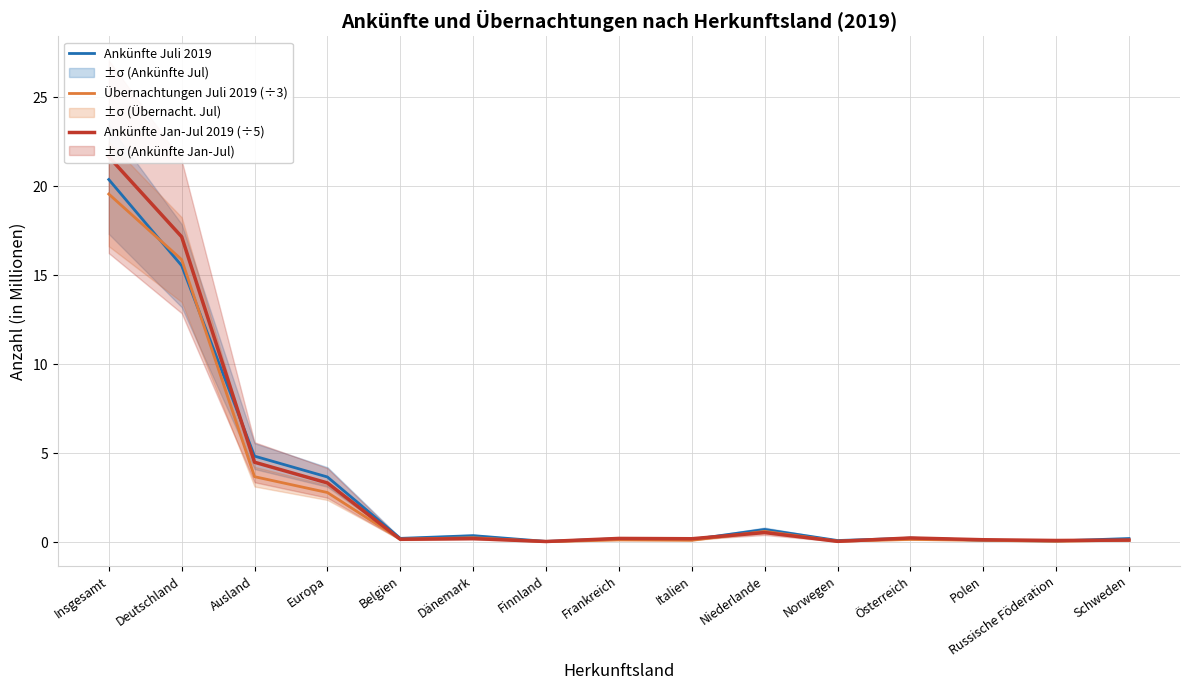

Reading left to right, transcribe all the data shown in this chart.

Ankünfte Juli 2019: 20.4	15.5	4.8	3.7	0.2	0.4	0.0	0.2	0.2	0.7	0.1	0.2	0.1	0.1	0.2
Übernachtungen Juli 2019 (÷3): 19.6	15.9	3.7	2.8	0.2	0.3	0.0	0.1	0.1	0.6	0.1	0.2	0.1	0.1	0.1
Ankünfte Jan-Jul 2019 (÷5): 21.6	17.2	4.5	3.3	0.2	0.2	0.0	0.2	0.2	0.5	0.1	0.2	0.1	0.1	0.1